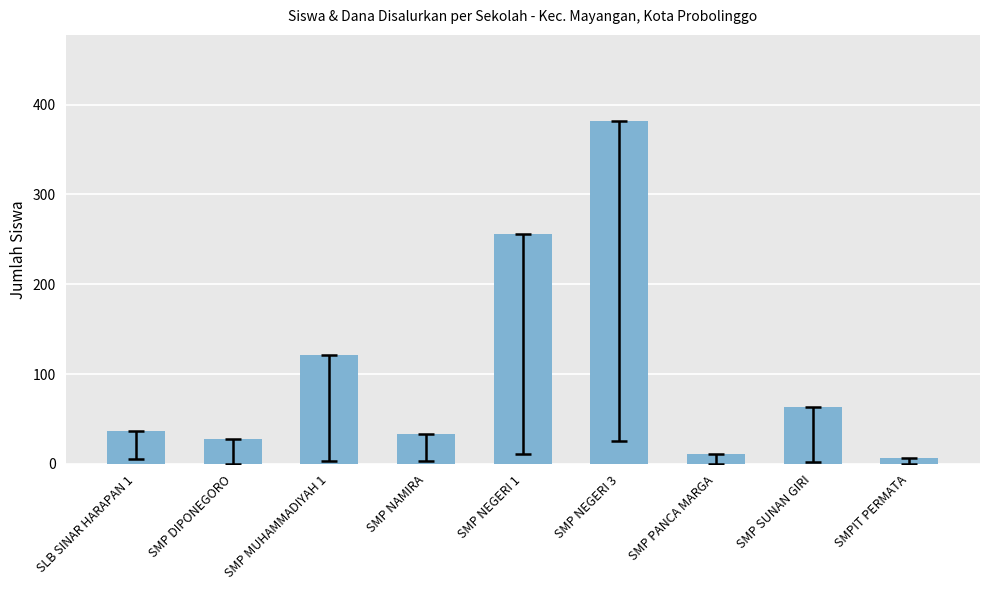

How many distinct data groups are displayed?

1